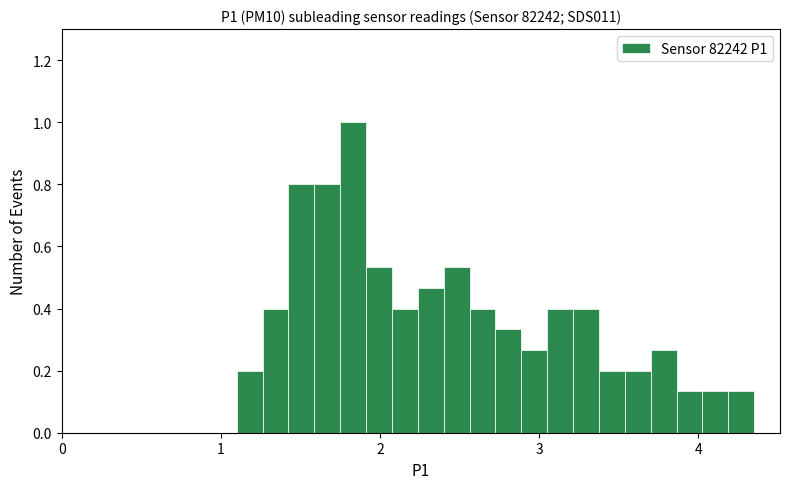

Around what value on the x-axis is the tallest bar? Give the approximate position of its centre, as read against the axis.

1.8